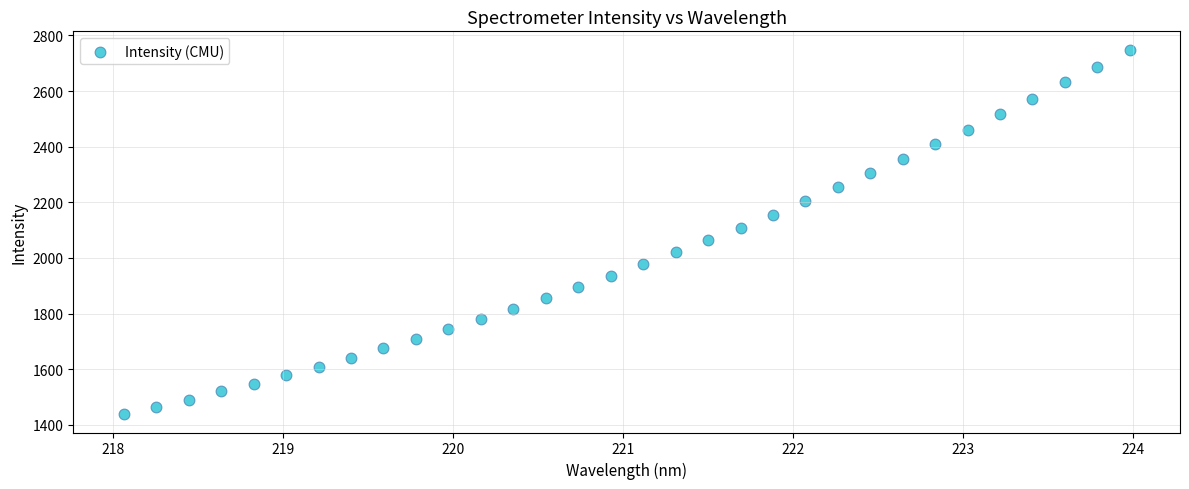

What is the range of Y values (max minus min)?

1311.4